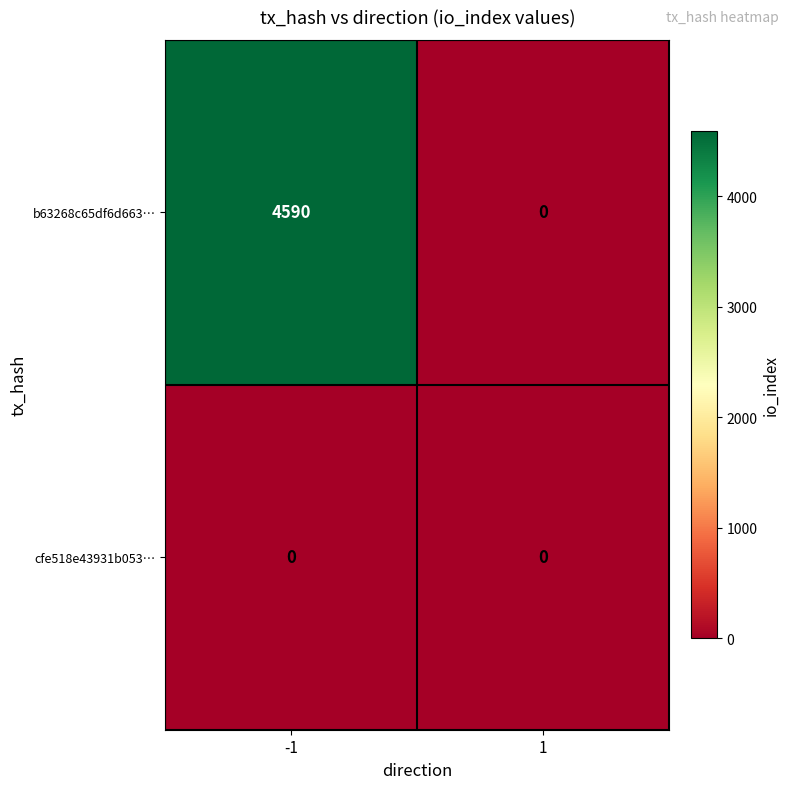

Reading left to right, what are all the values shown in this chart?

b63268c65df6d663…: 4590	0
cfe518e43931b053…: 0	0